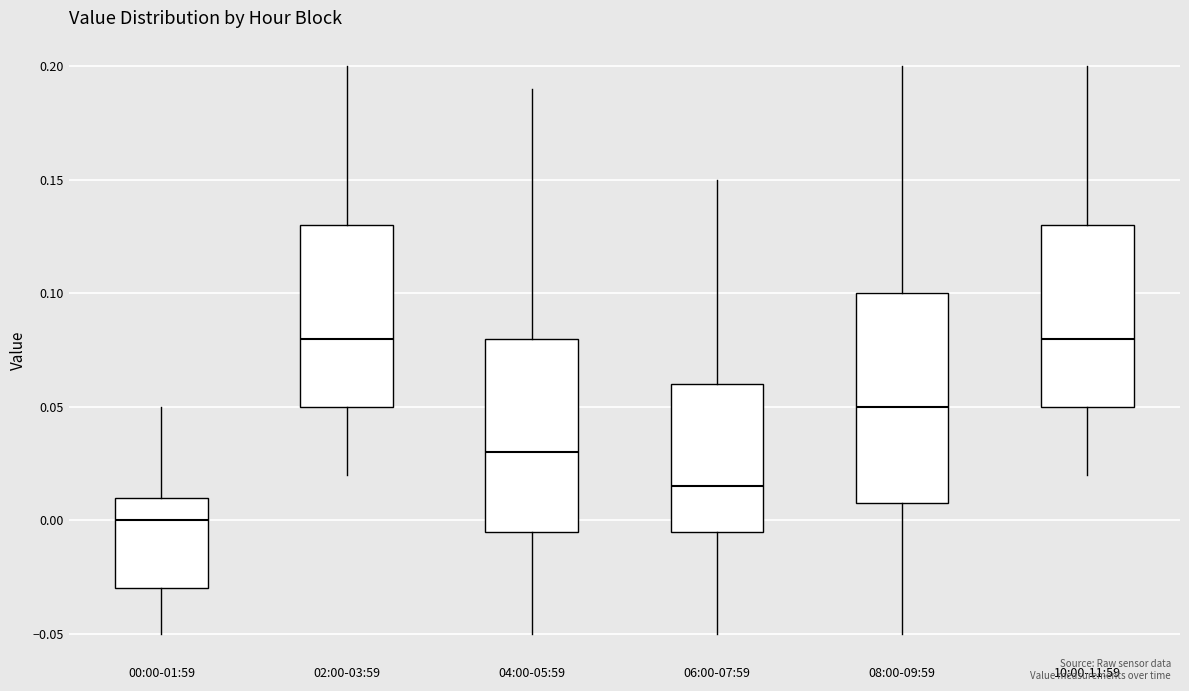

Reading left to right, transcribe this box plot: for each box, give where its median line is, the range the box spans, and where its two whiskers end, as read against the y-axis. The values are not printed on the chart, so give them approximately, as read against the axis.

00:00-01:59: median 0.000, box -0.030 to 0.010, whiskers -0.050 to 0.050
02:00-03:59: median 0.080, box 0.050 to 0.130, whiskers 0.020 to 0.200
04:00-05:59: median 0.030, box -0.005 to 0.080, whiskers -0.050 to 0.190
06:00-07:59: median 0.015, box -0.005 to 0.060, whiskers -0.050 to 0.150
08:00-09:59: median 0.050, box 0.010 to 0.100, whiskers -0.050 to 0.200
10:00-11:59: median 0.080, box 0.050 to 0.130, whiskers 0.020 to 0.200